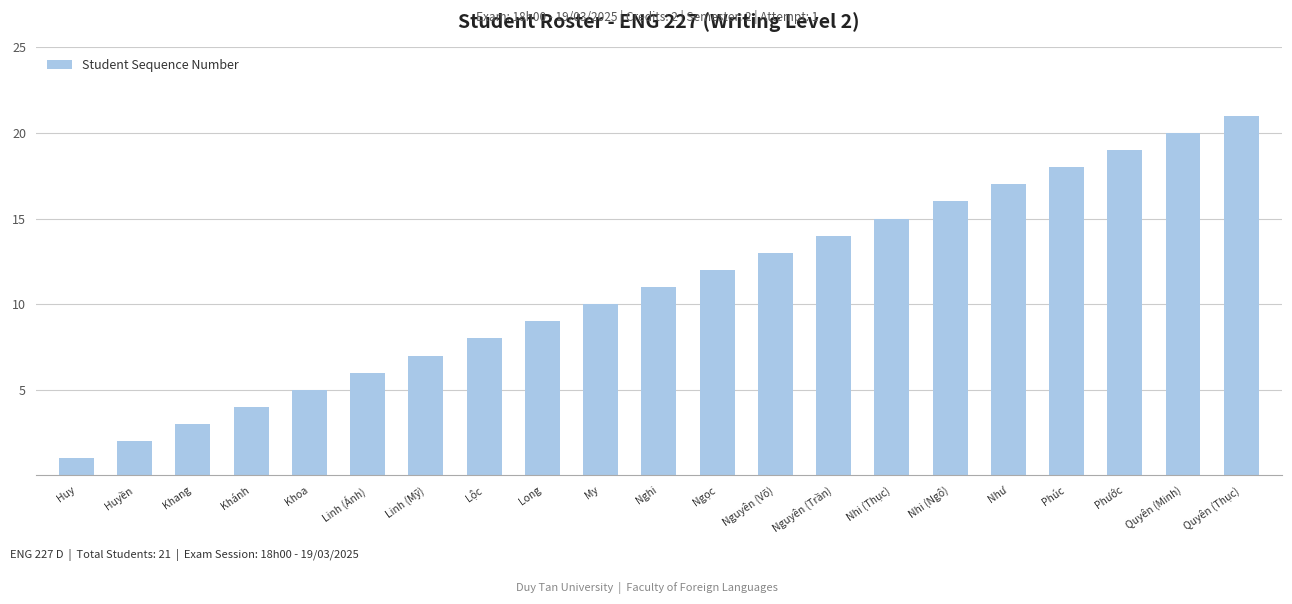

List the labels in order of value, smallest first.

Huy, Huyền, Khang, Khánh, Khoa, Linh (Ánh), Linh (Mỹ), Lộc, Long, My, Nghi, Ngọc, Nguyên (Võ), Nguyên (Trần), Nhi (Thục), Nhi (Ngô), Như, Phúc, Phước, Quyên (Minh), Quyên (Thục)